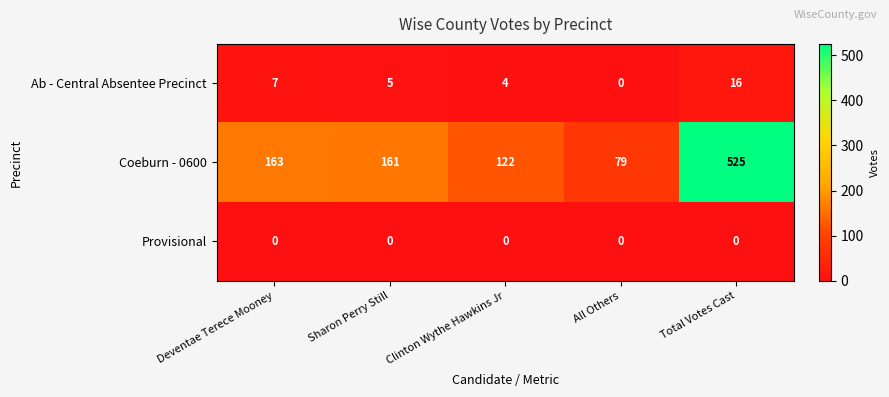

List the labels in order of Coeburn - 0600 value, smallest first.

All Others, Clinton Wythe Hawkins Jr, Sharon Perry Still, Deventae Terece Mooney, Total Votes Cast